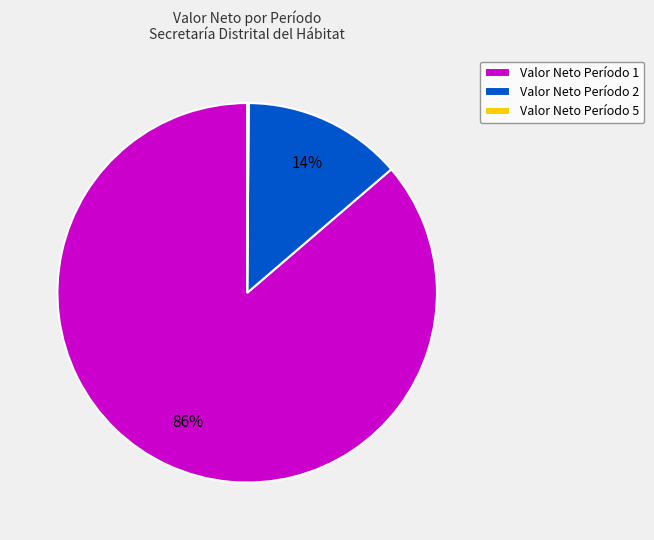

To the nearest percent, what is the difference between the largest and smallest slice percentages?

86%